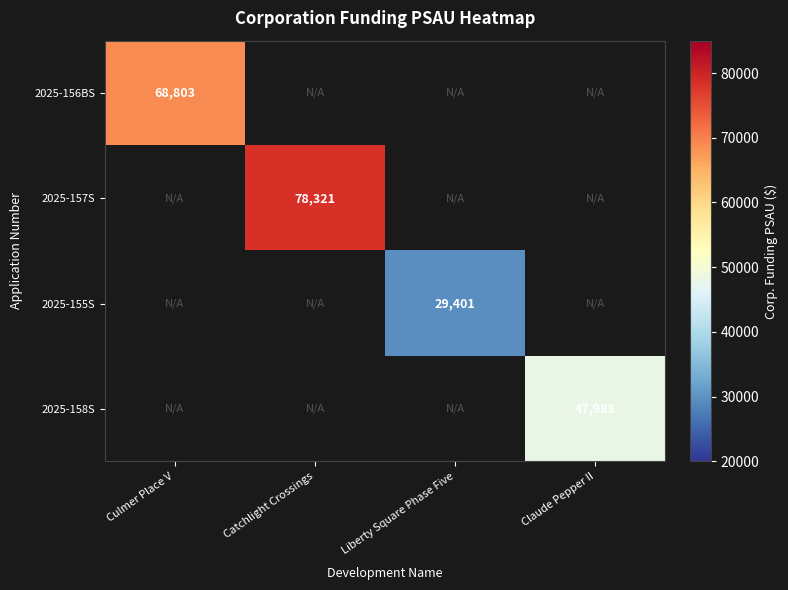

The 2025-156BS series shows 104674.5 at Culmer Place V. True or false?

False